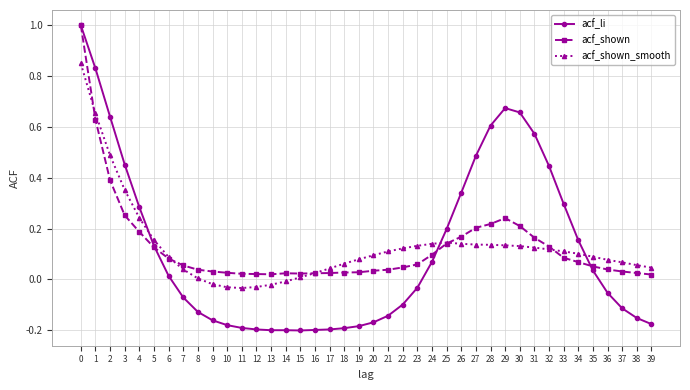

What is the maximum value shown in the chart?

1.0